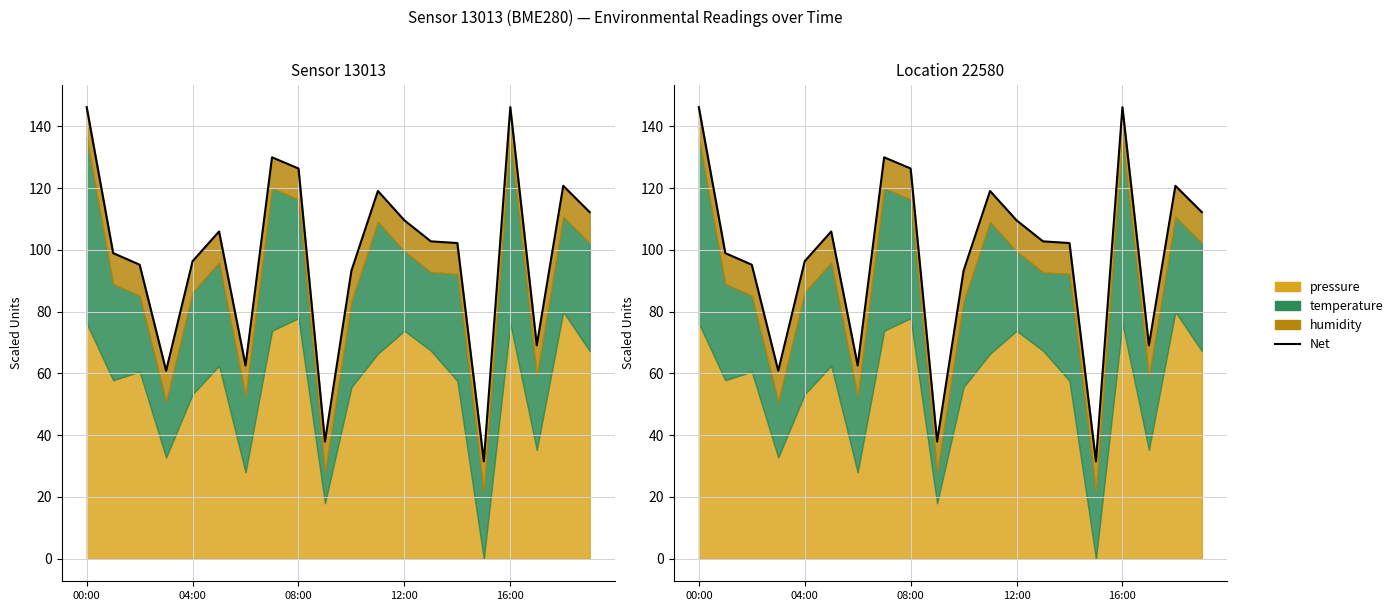

What is the maximum value shown in the chart?

146.3